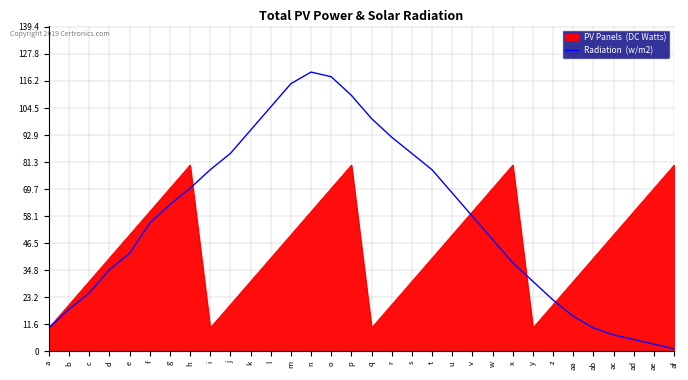

What is the difference between the highest and lowest values at ae?

67